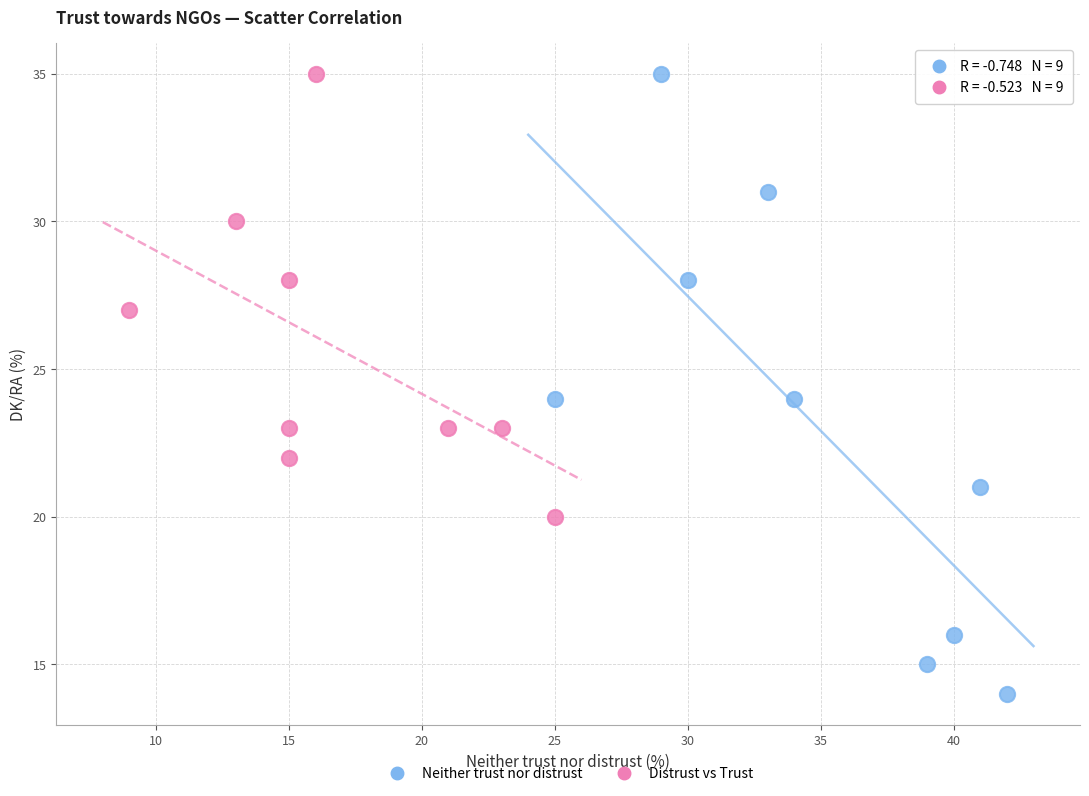

Which series has the largest Y range (max minus min)?

Neither trust nor distrust